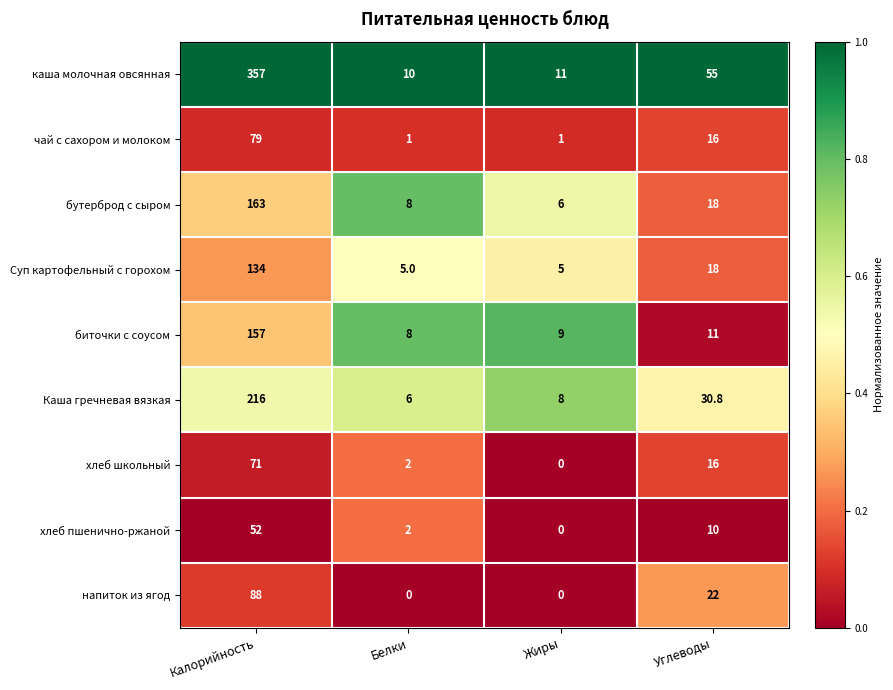

The value of напиток из ягод at Калорийность is 88.0. True or false?

True